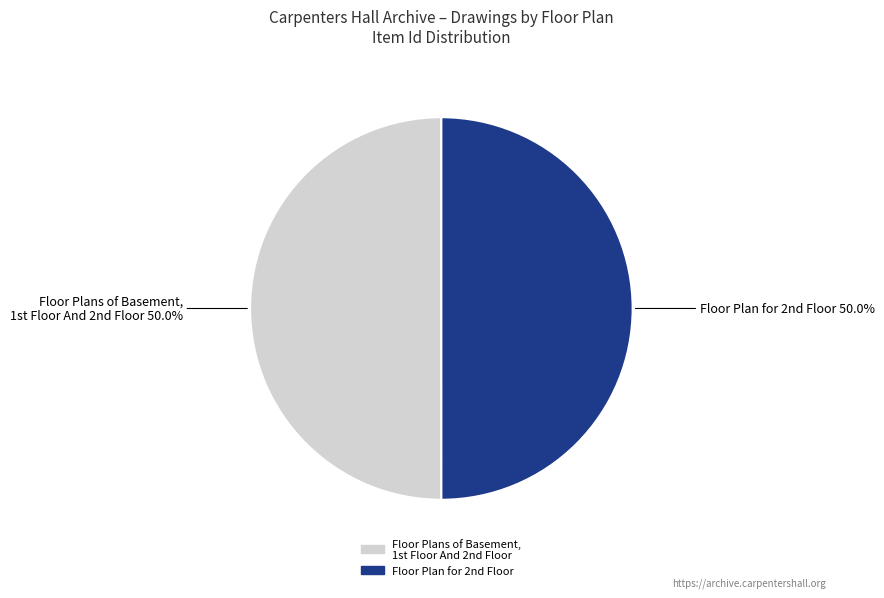

Rank the categories by value from lowest to highest.

Floor Plan for 2nd Floor, Floor Plans of Basement, 1st Floor And 2nd Floor